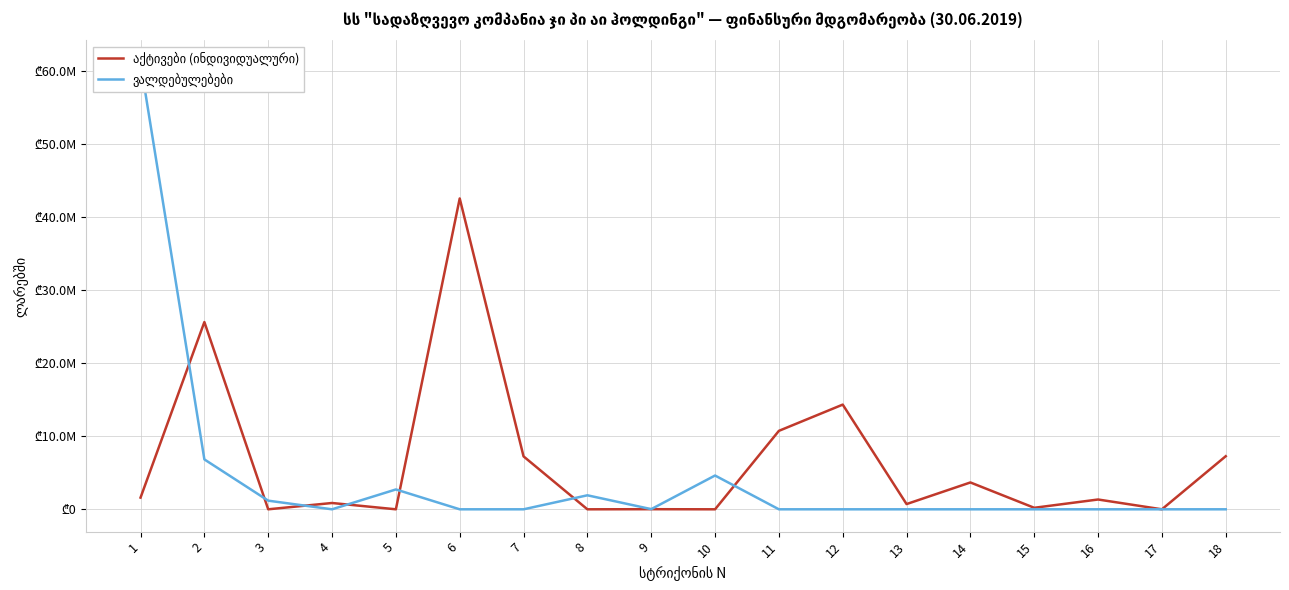

How many data points in აქტივები (ინდივიდუალური) are above 1340226?

9